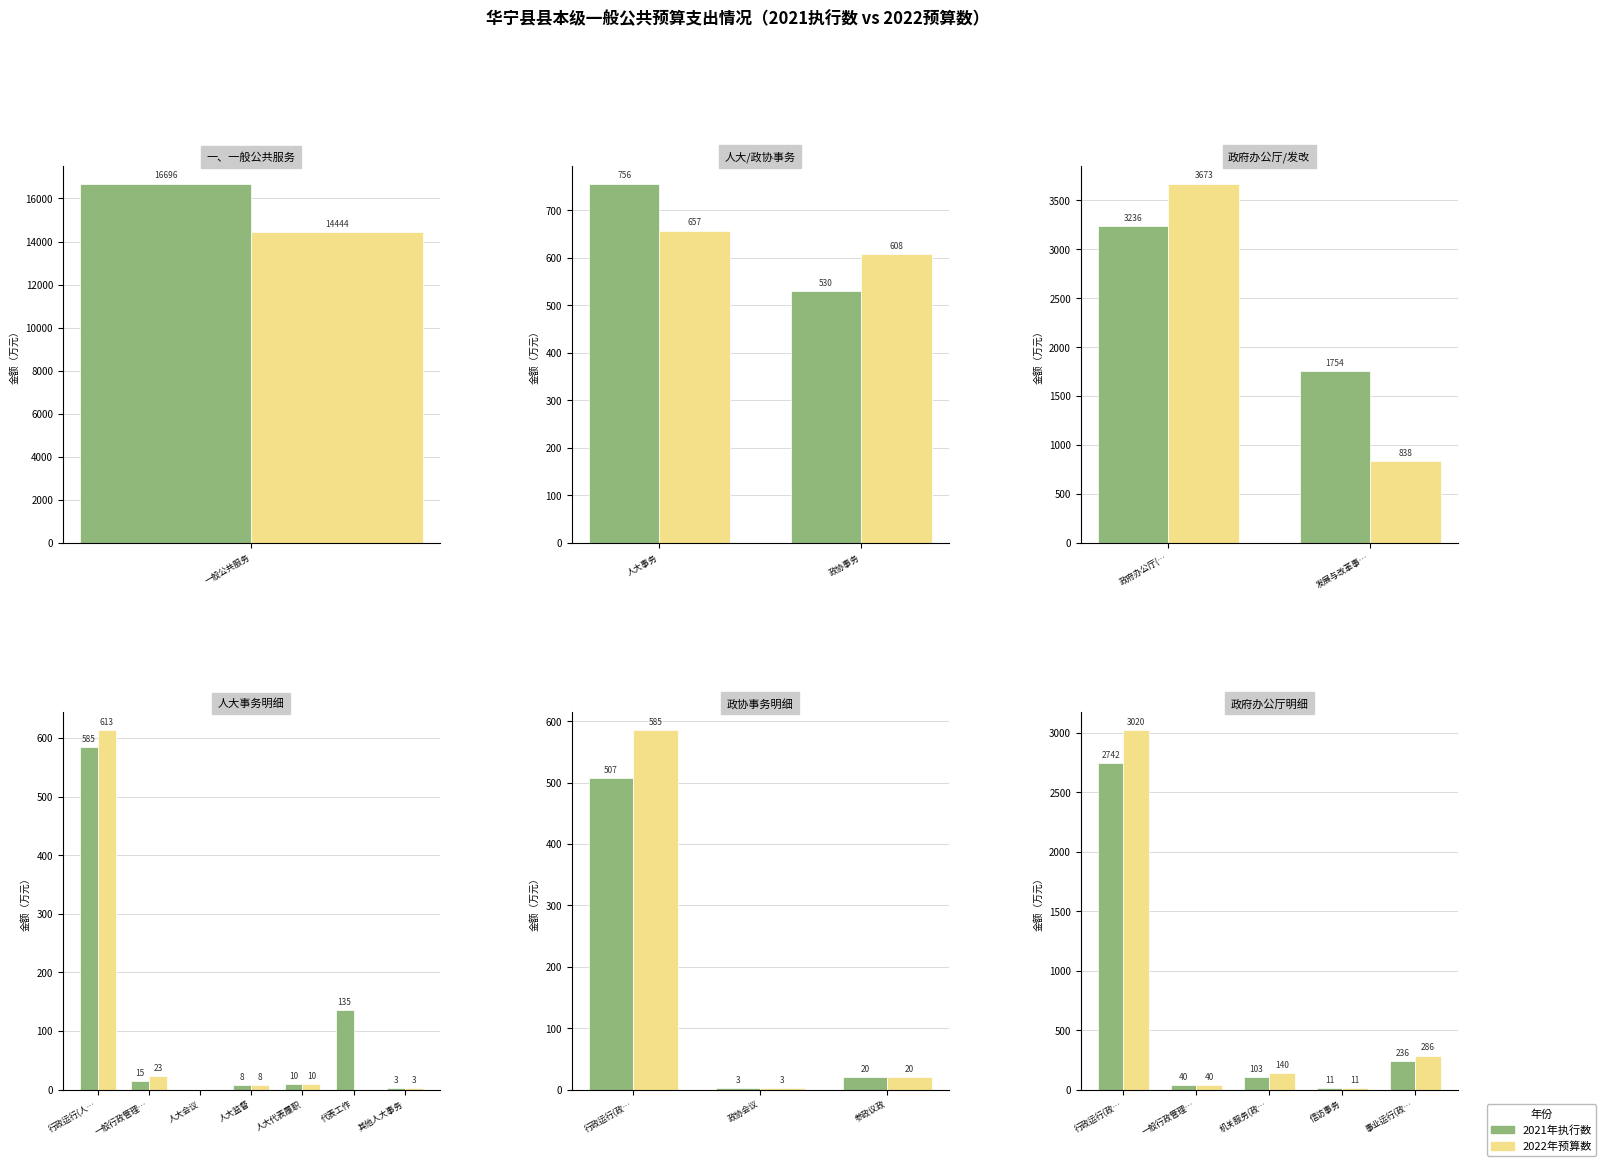

What value does the 2021年执行数 series have at 机关服务(政…?

103